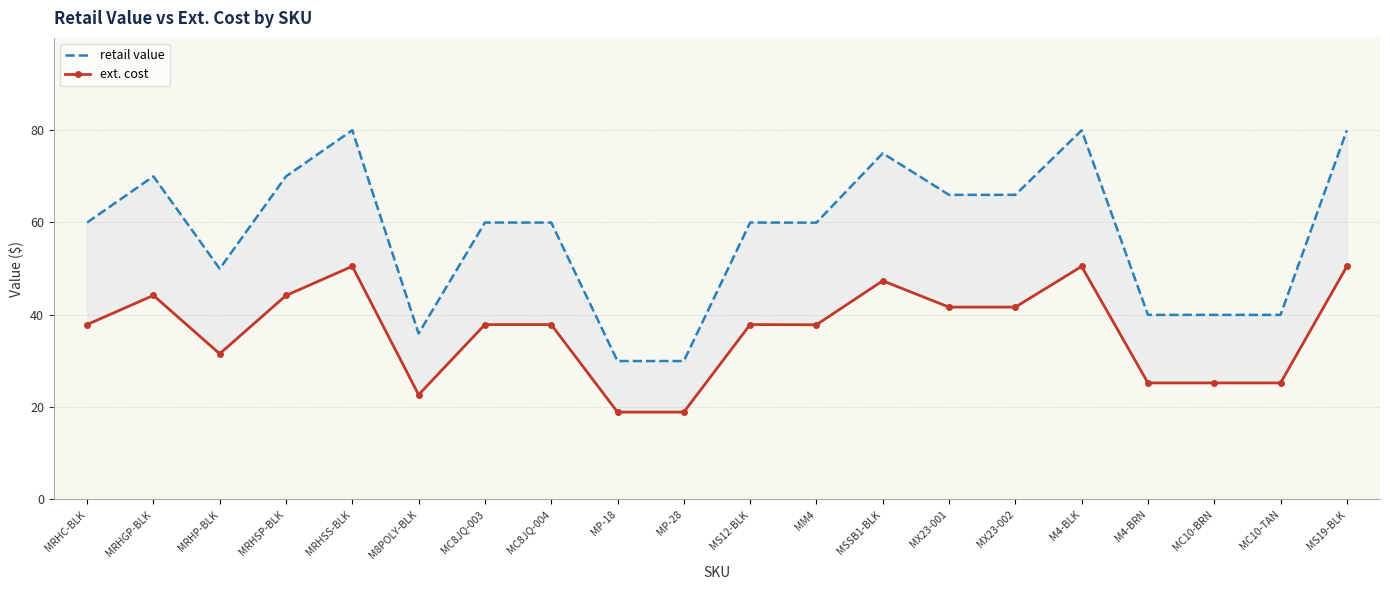

True or false: ext. cost and retail value cross at least once.

False